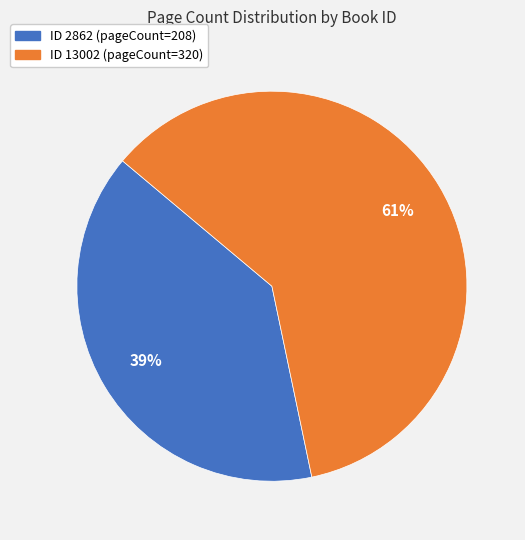

To the nearest percent, what is the average slice percentage?

50%